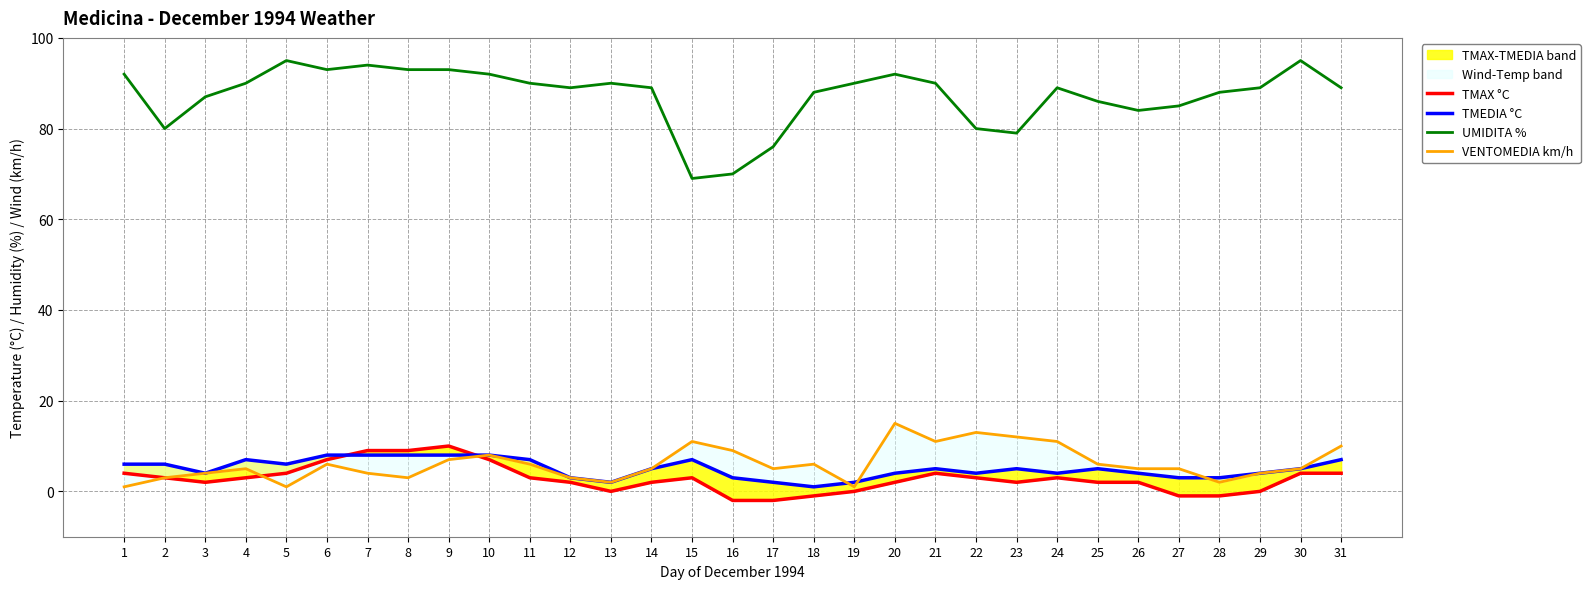

How many interior local peaks does the TMAX °C series have?

4